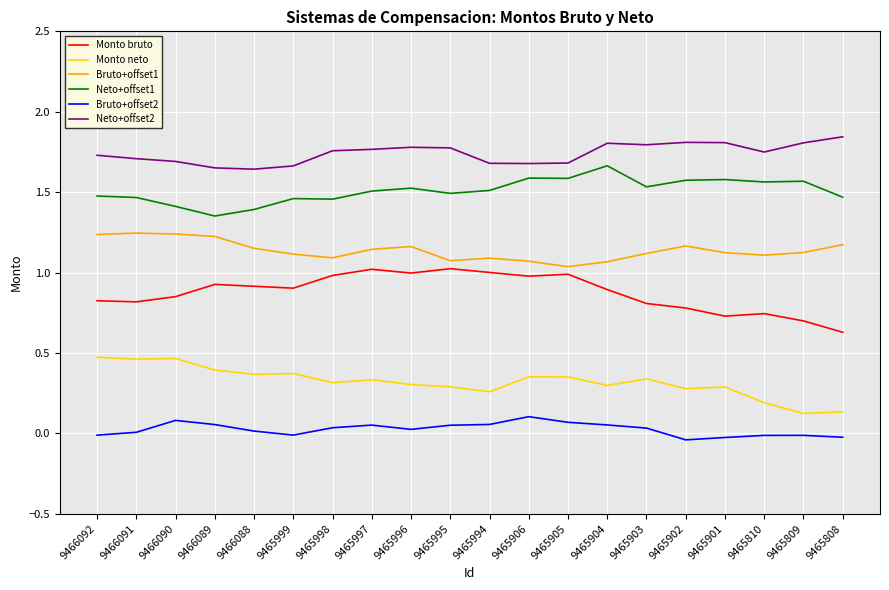

True or false: Monto bruto and Monto neto cross at least once.

False